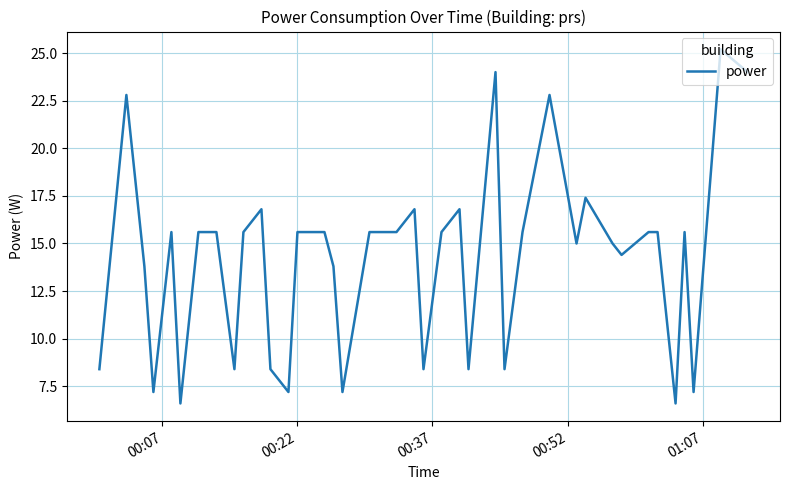

What is the minimum value shown in the chart?

6.6